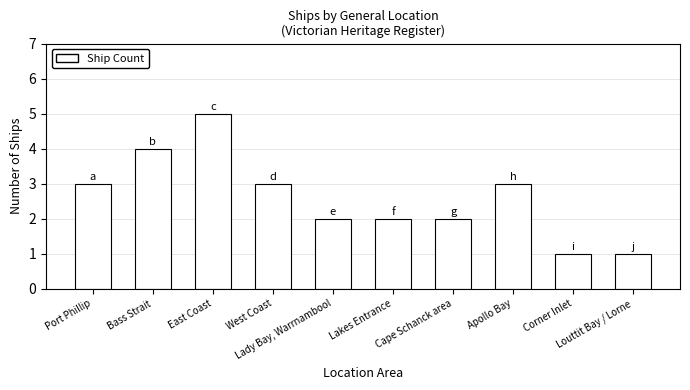

Approximately how many times larger is the value at Bass Strait compared to Lakes Entrance?

2.0